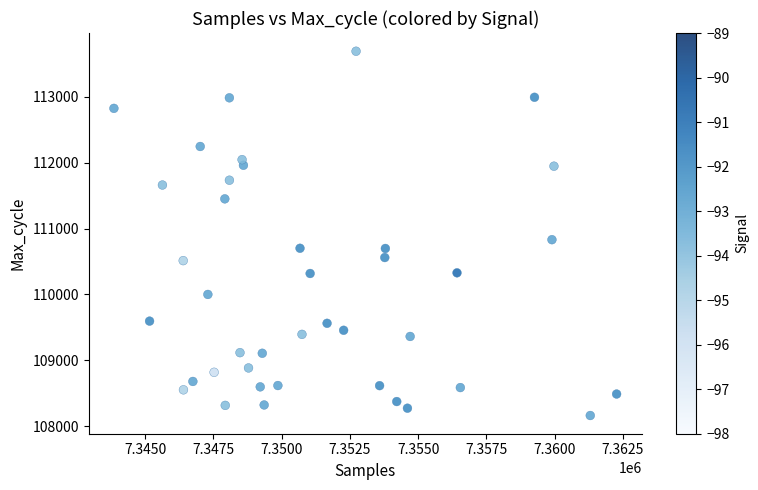

What is the range of X values (max minus min)?

18412